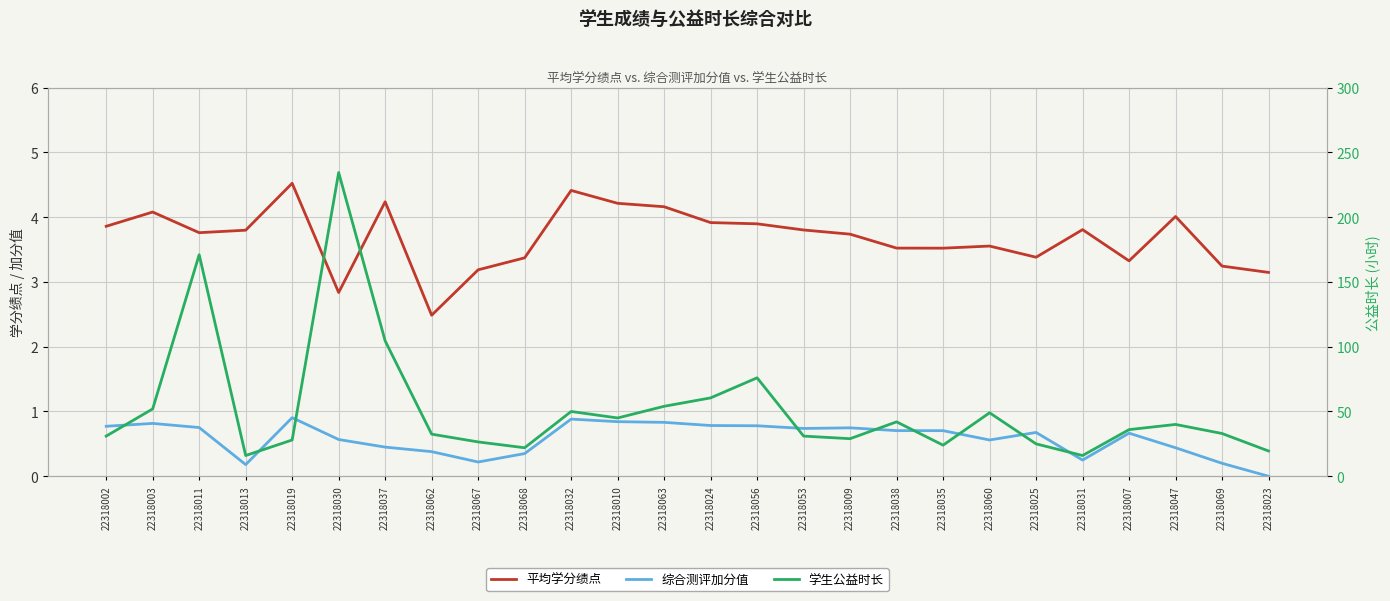

Between 22318053 and 22318007, which is larger?

22318053